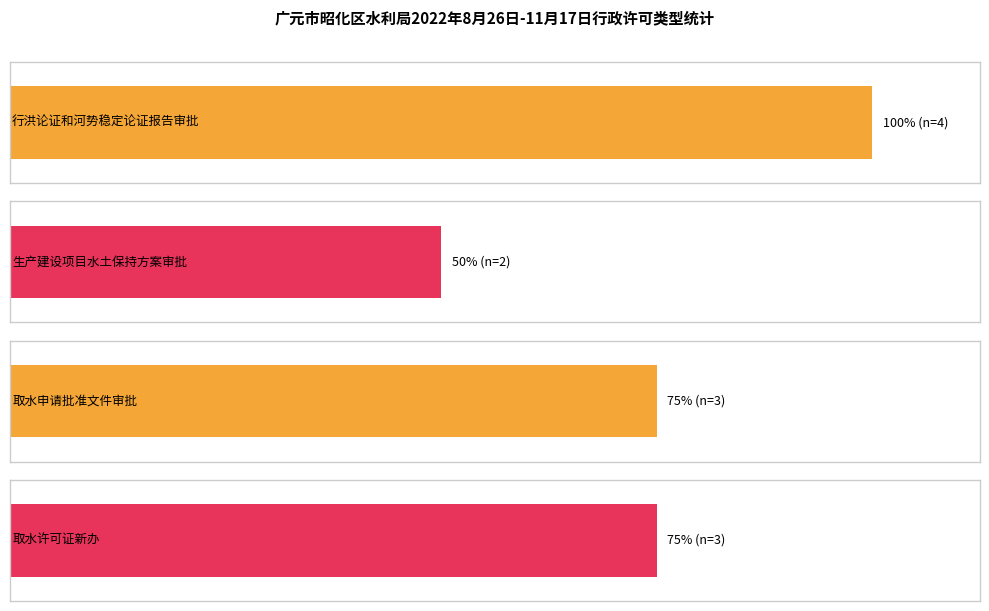

What is the label of the 3rd bar from the left?

取水申请批准文件审批